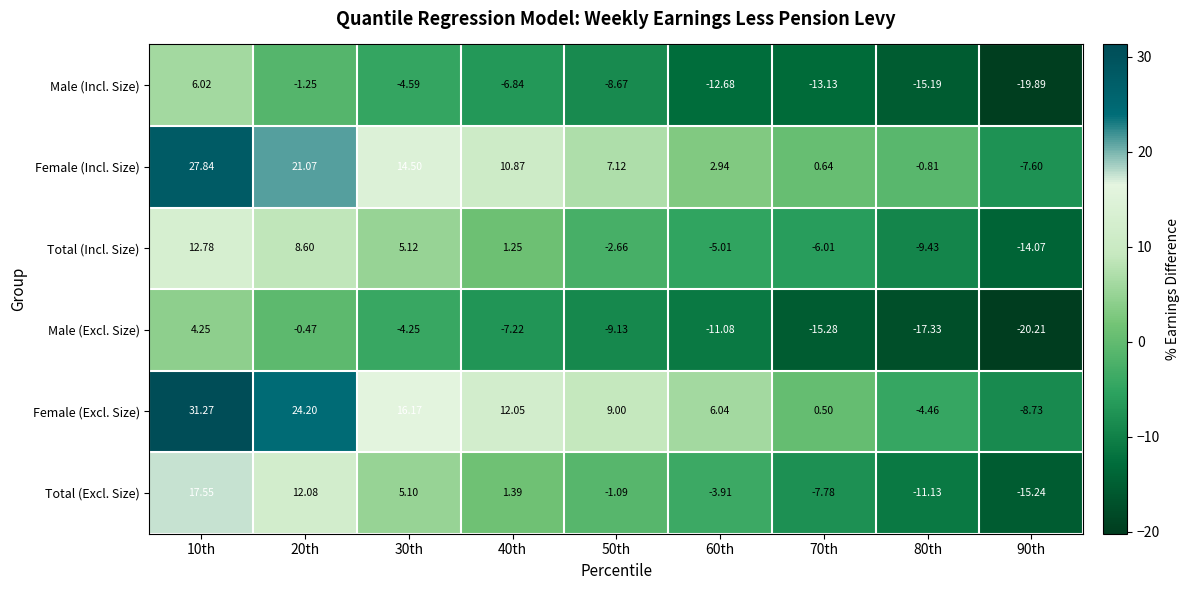

Which series has the largest total across all categories?

Female (Excl. Size)